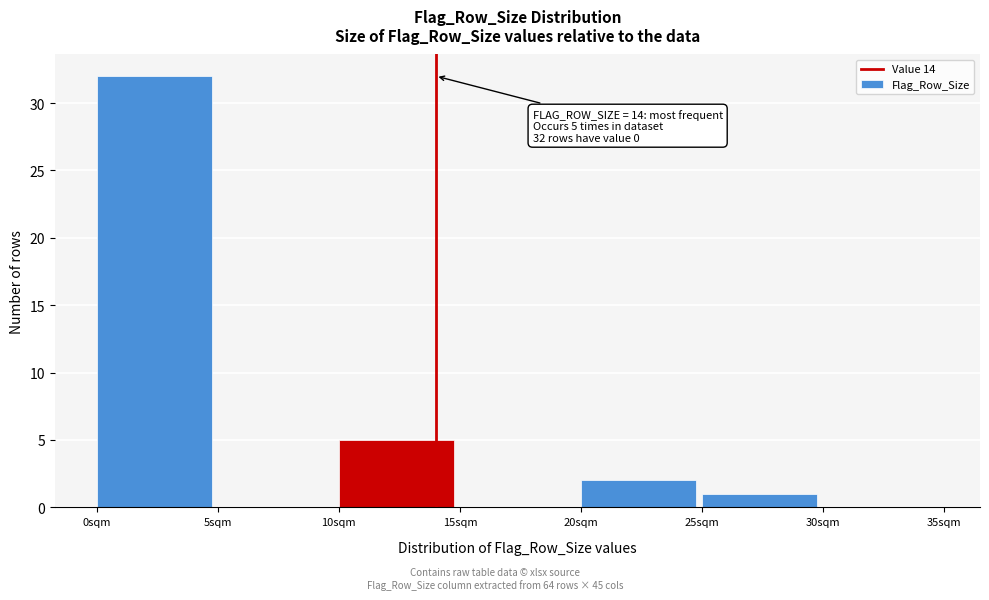

Which range on the x-axis has the tallest bar?

0 to 5